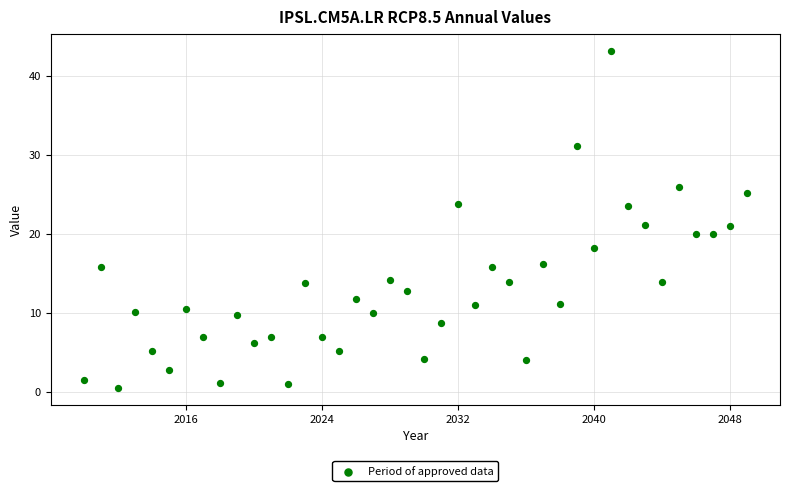

What is the range of X values (max minus min)?

39.0